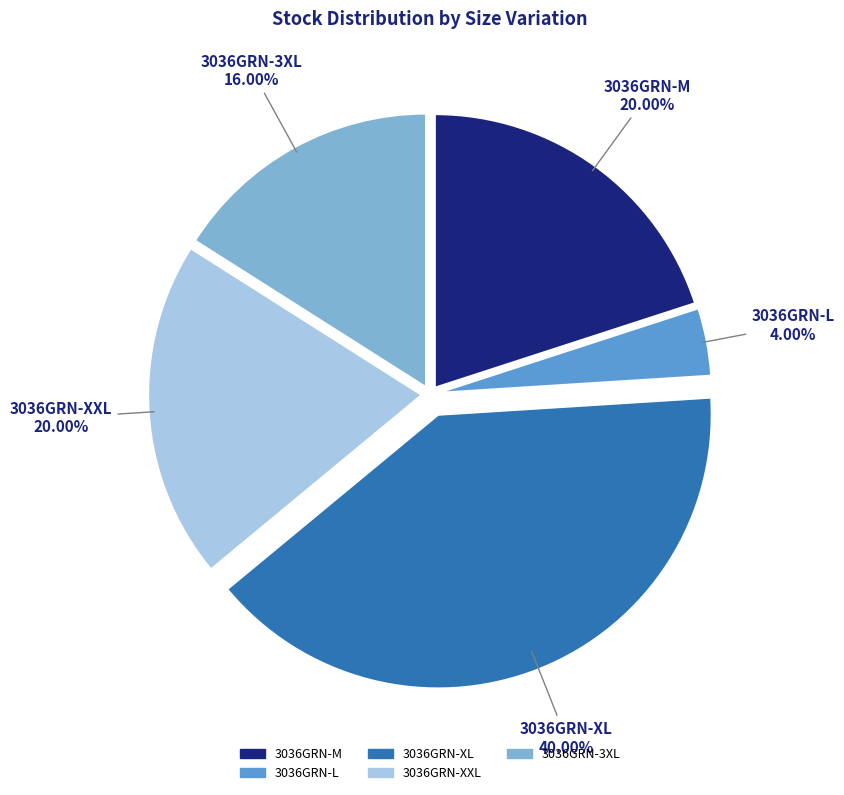

True or false: 3036GRN-XXL accounts for 35% of the total.

False